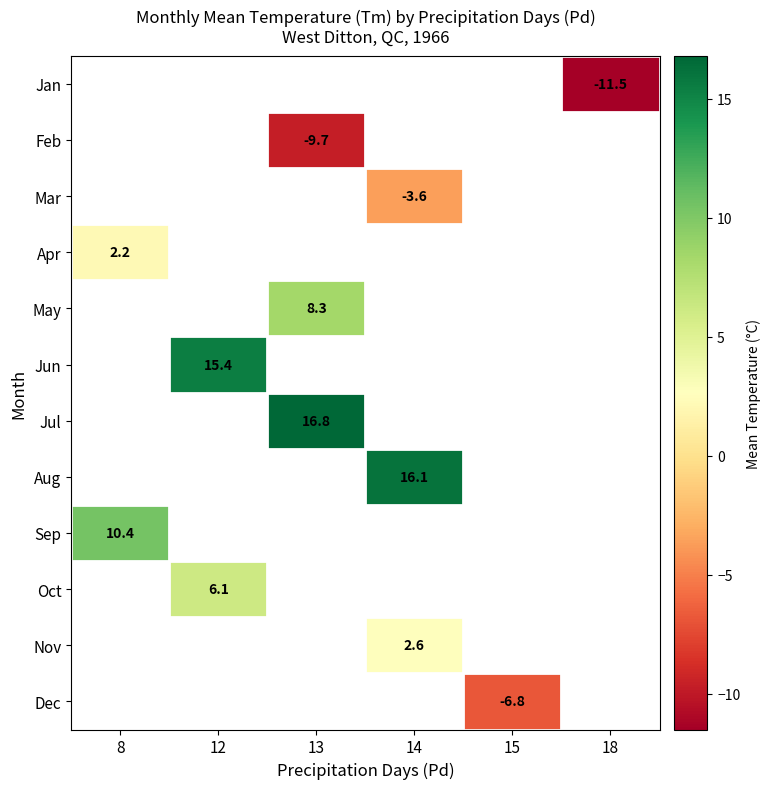

Which label corresponds to the smallest value in the chart?

18